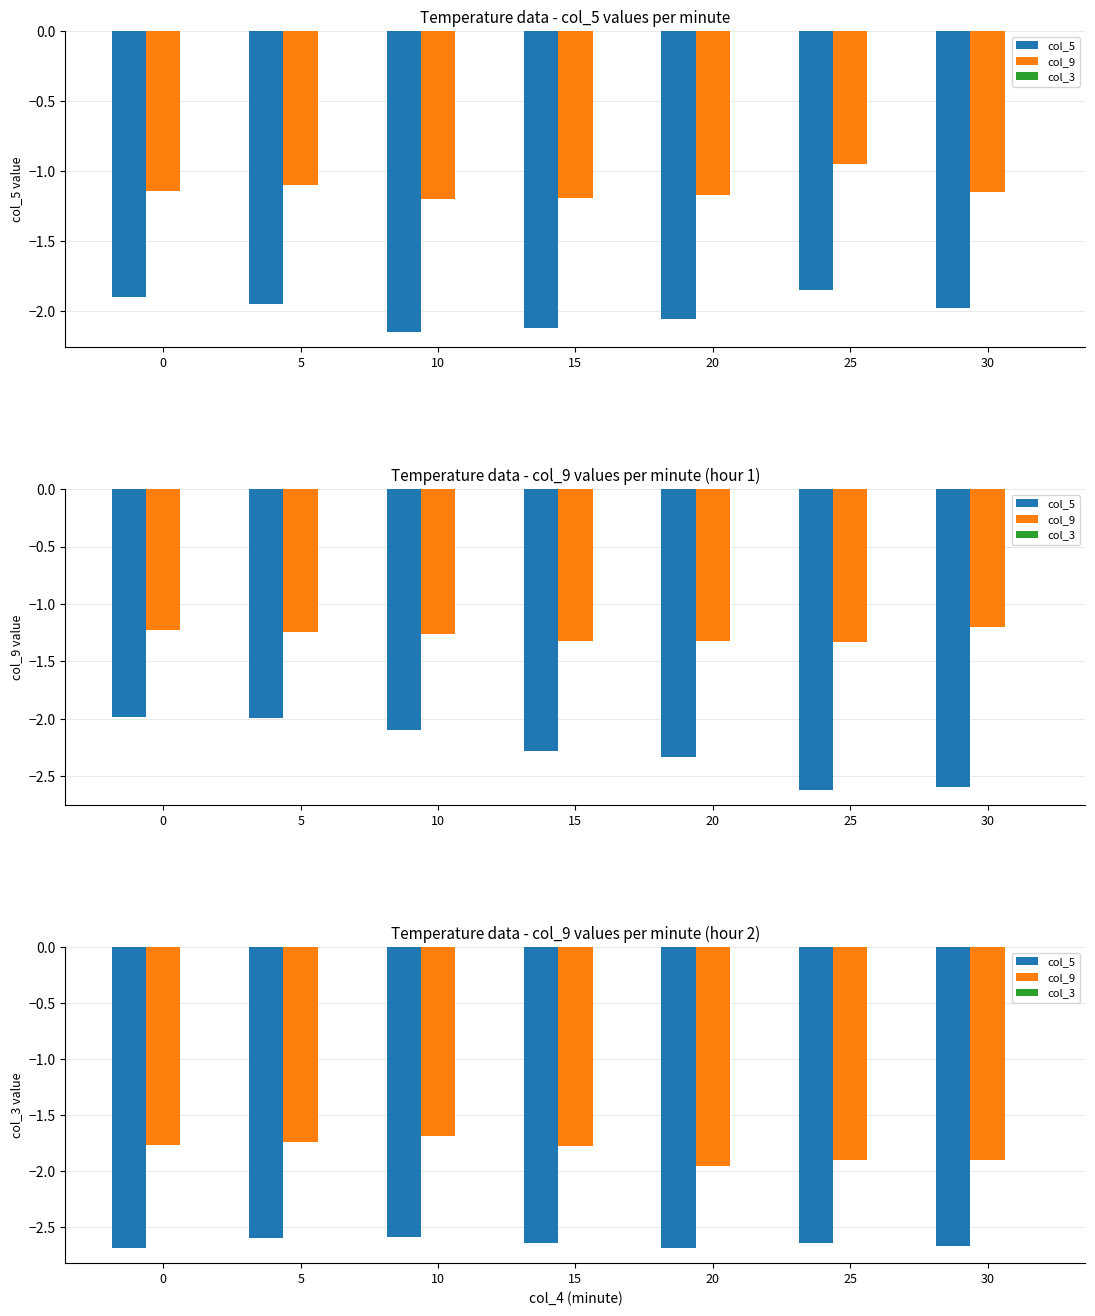

Between 5 and 30, which series saw the biggest shift?

col_9